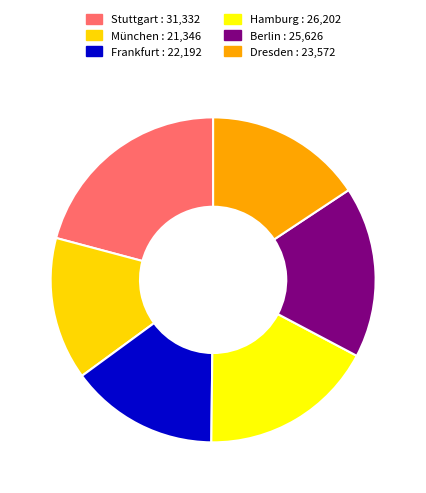

Is there any slice that represents more than half of the pie?

No